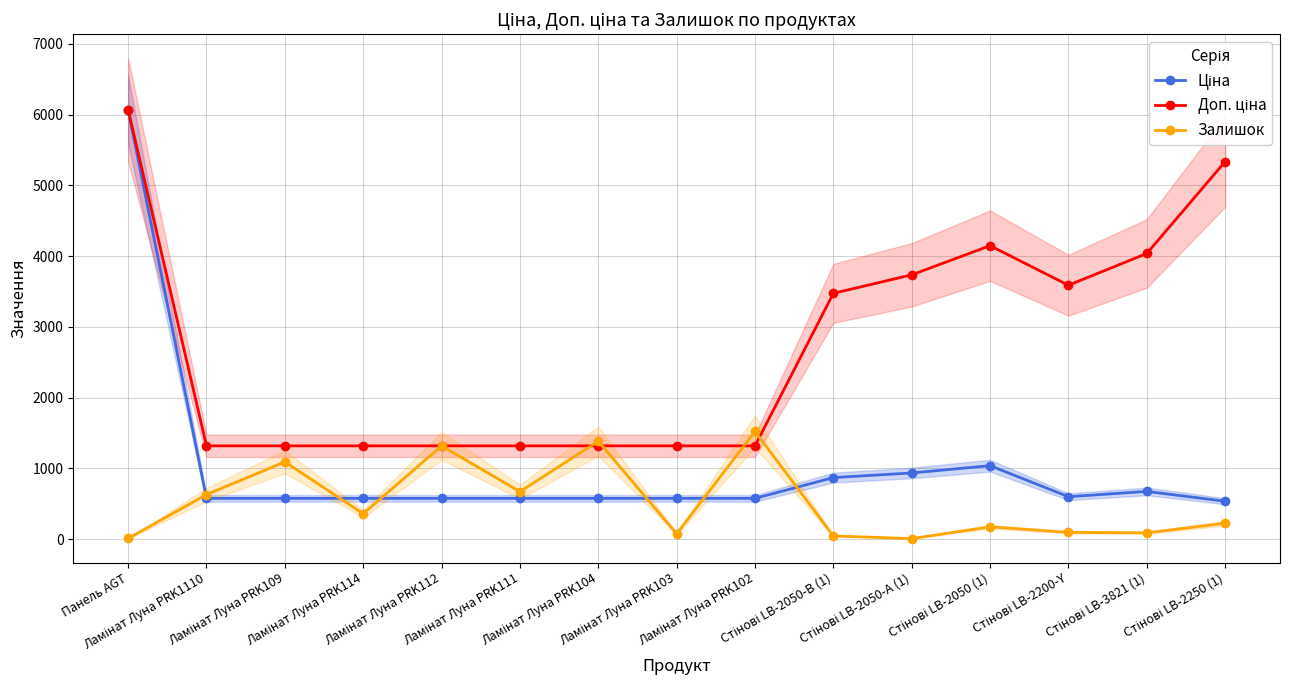

Where does the Ціна series first go above 574?

Панель AGT